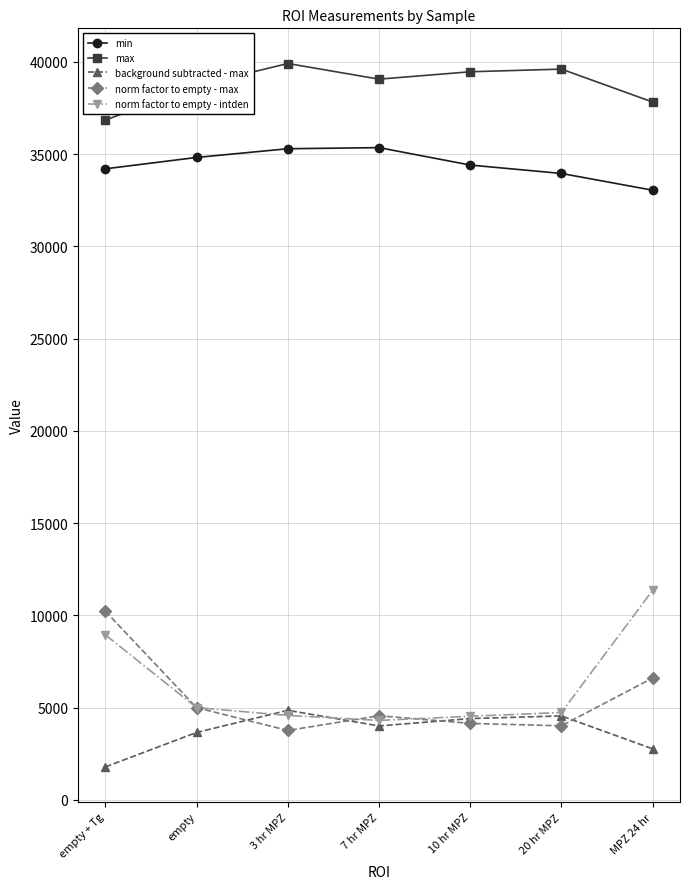

Is this an area chart (filled region under the line)?

No